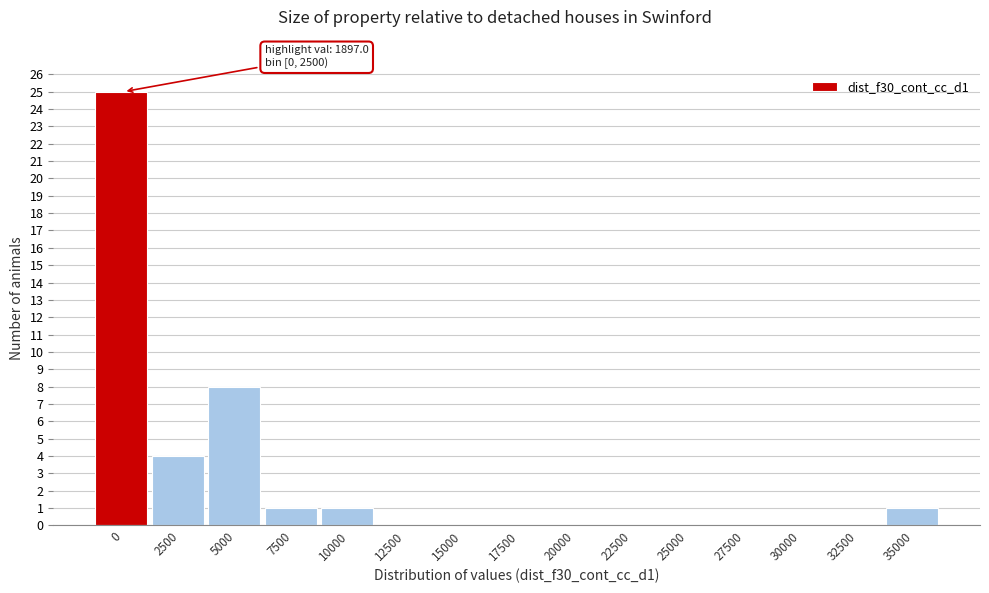

Reading left to right, what are all the values shown in this chart?

0=25	2500=4	5000=8	7500=1	10000=1	12500=0	15000=0	17500=0	20000=0	22500=0	25000=0	27500=0	30000=0	32500=0	35000=1